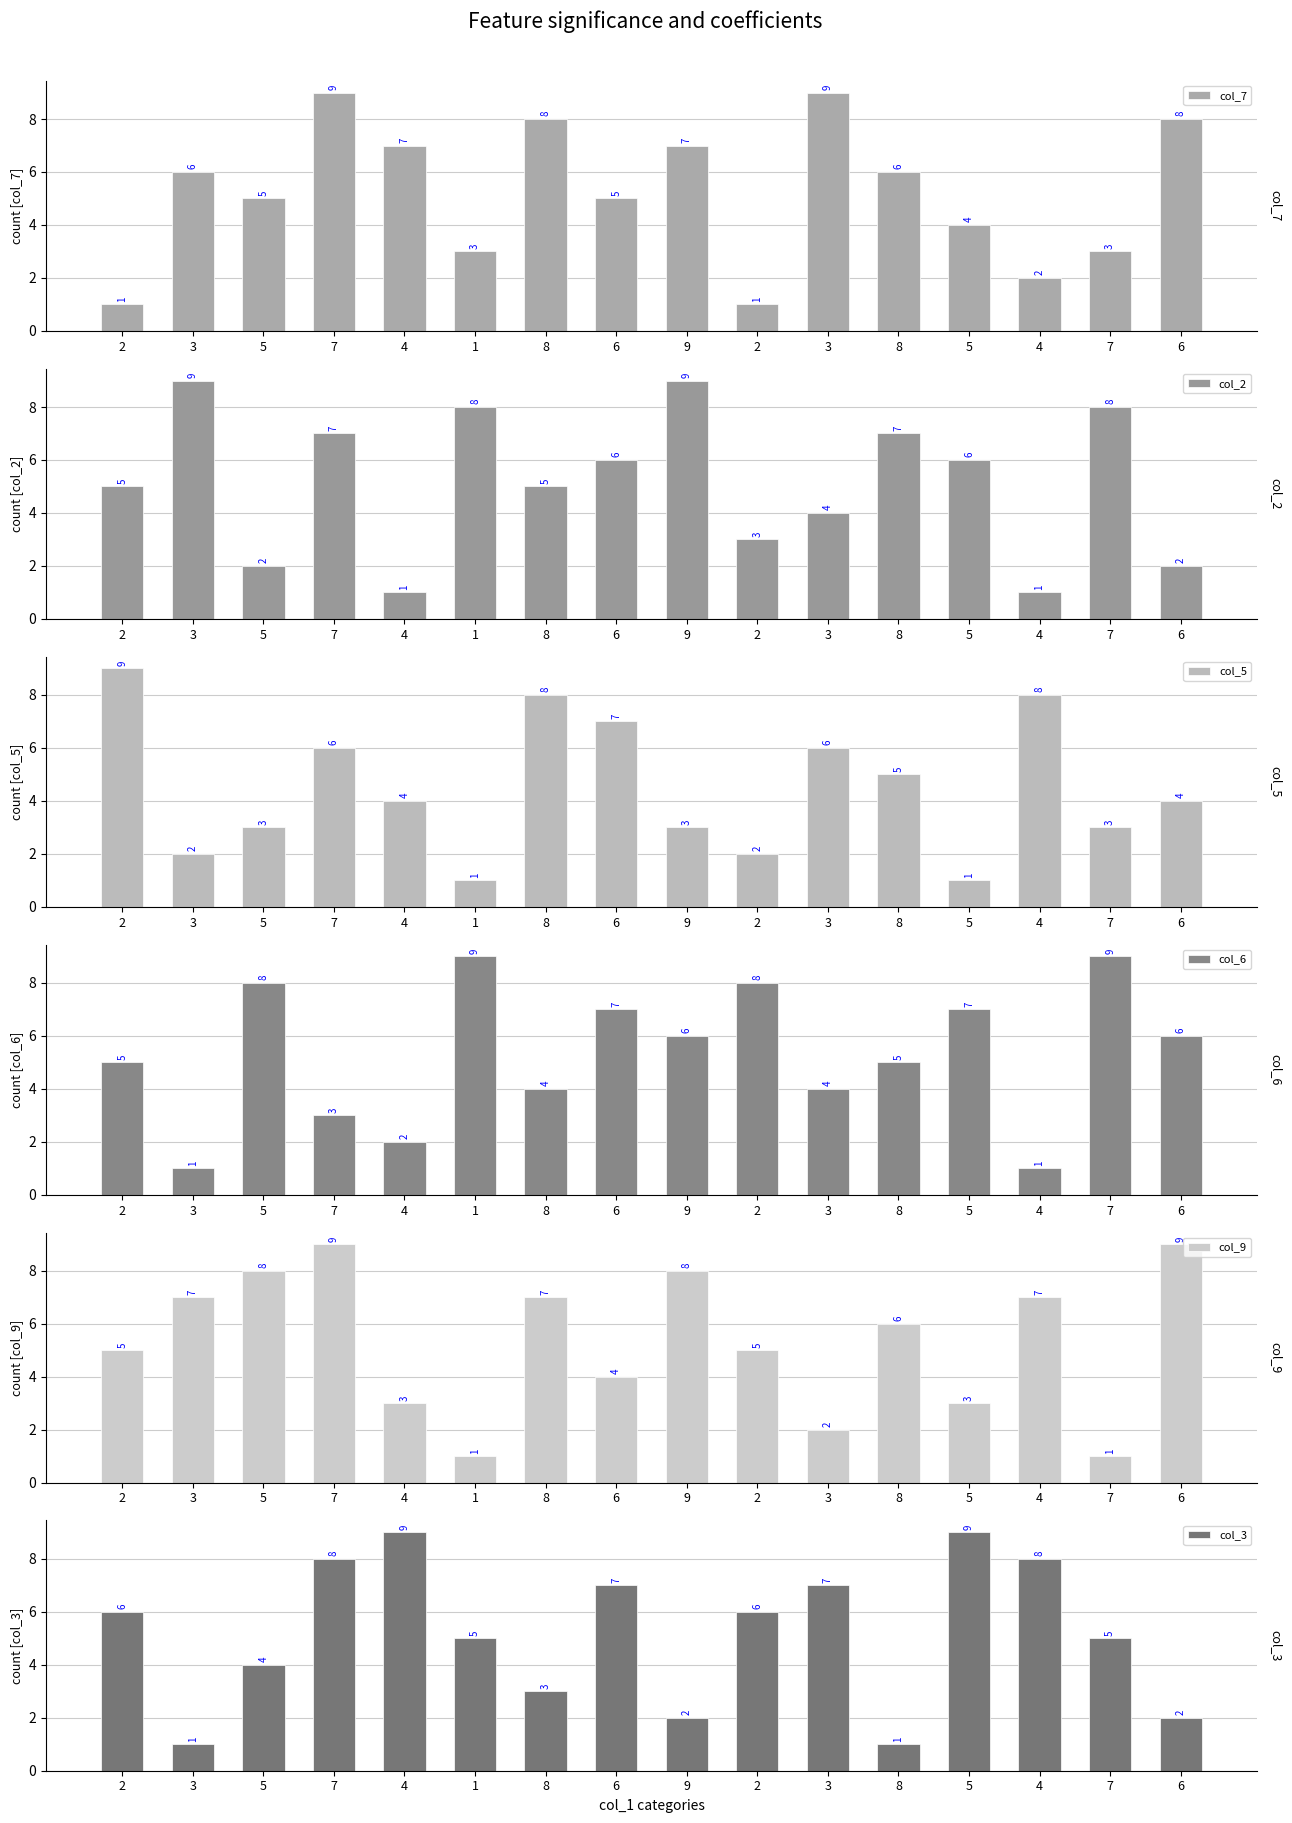

Count the col_9 values in the range 3 to 8.

11